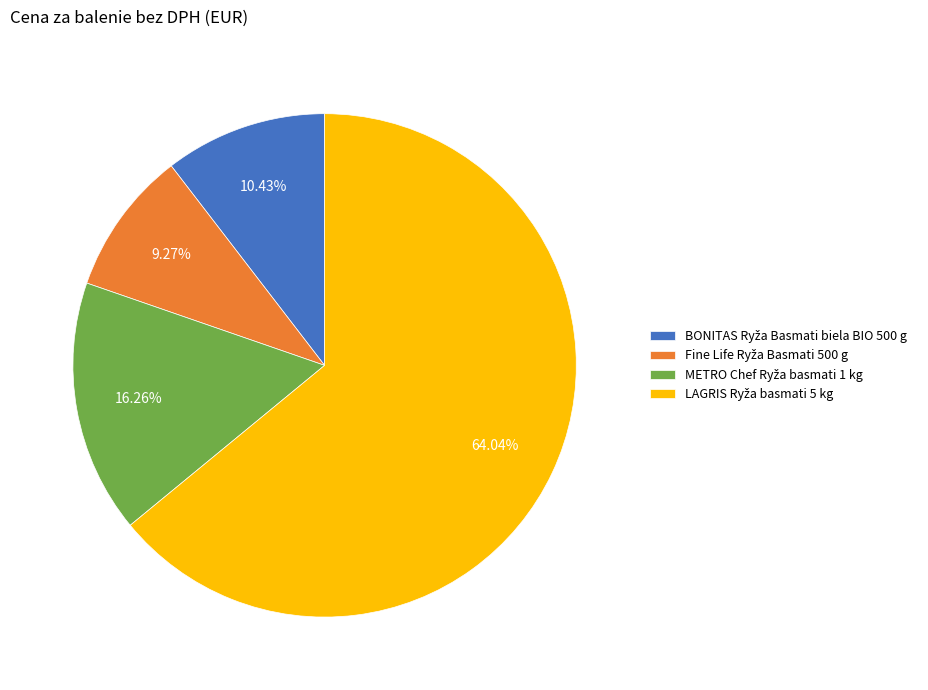

Does any single category account for the majority?

Yes